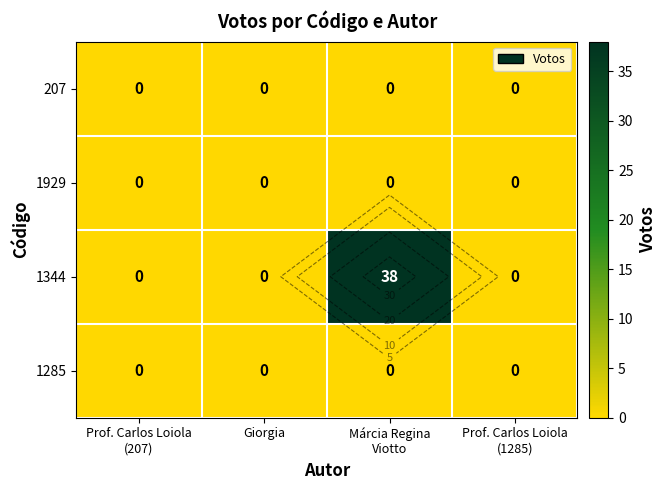

How many series are shown in this chart?

4